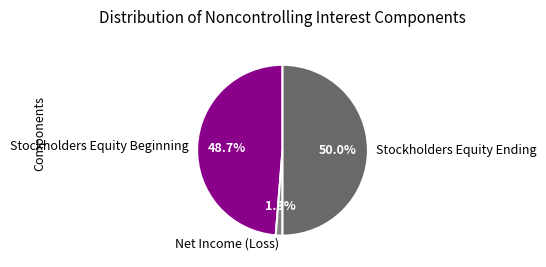

Which category has the smallest portion of the pie?

Net Income (Loss)